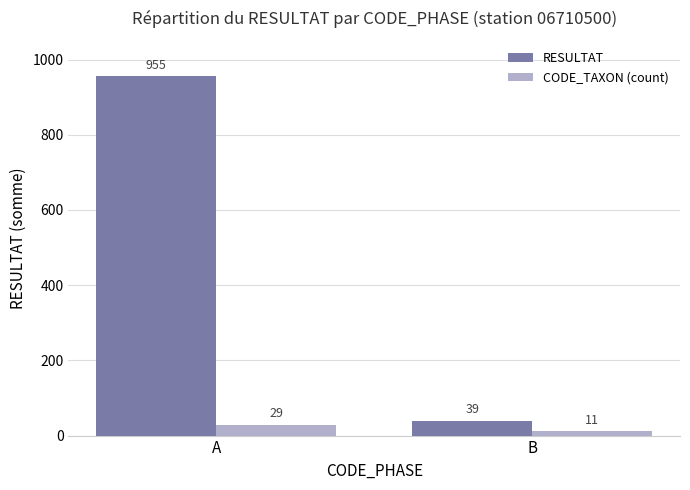

Are the bars horizontal?

No